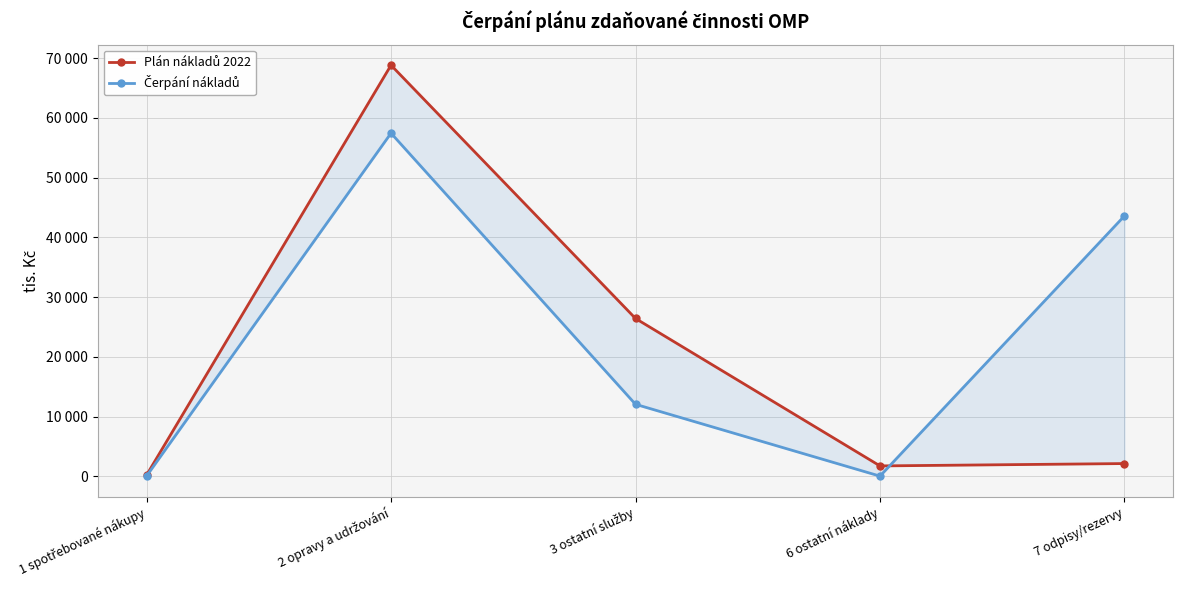

What is the maximum value shown in the chart?

68803.0